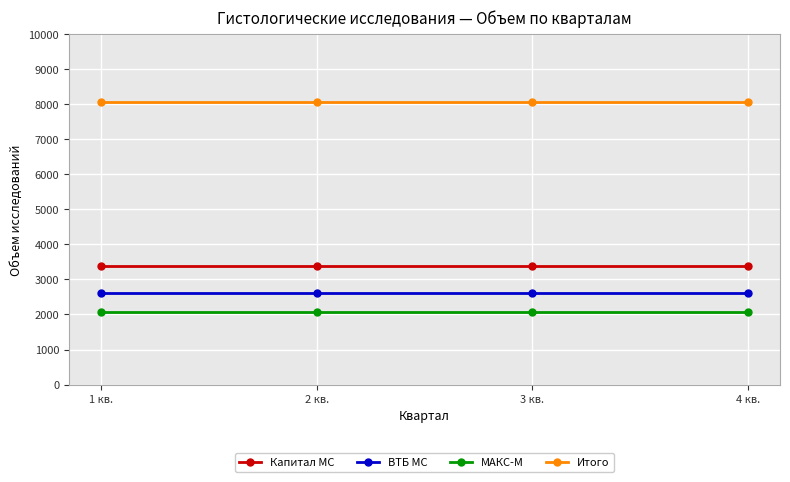

What is the smallest value displayed?

2074